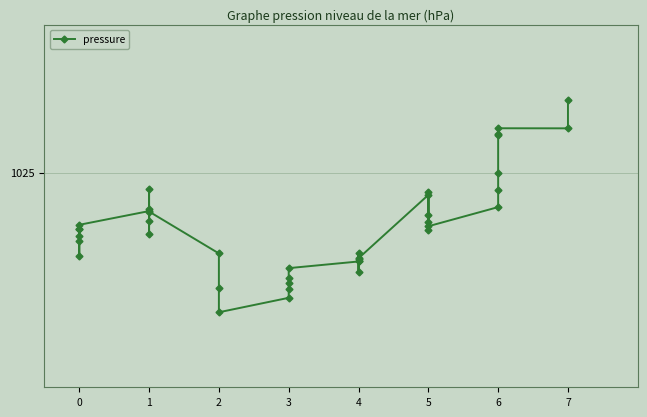

Rank the categories by value from highest to lowest.

7, 6, 7, 6, 6, 6, 1, 6, 5, 5, 6, 1, 1, 1, 5, 1, 5, 0, 5, 0, 0, 5, 1, 0, 0, 4, 2, 0, 4, 4, 4, 4, 3, 4, 3, 3, 2, 3, 3, 2